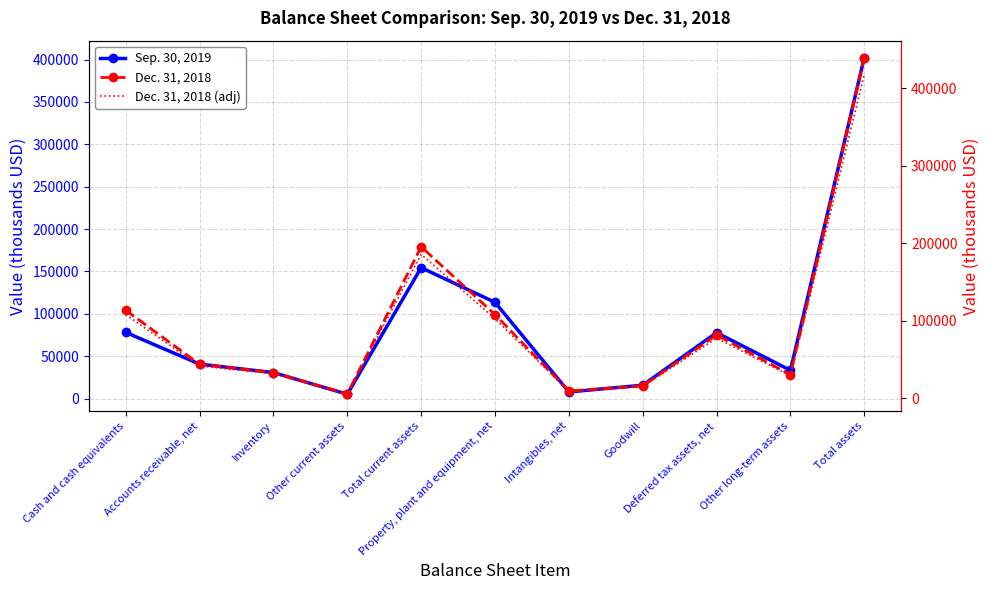

Where is the first local minimum for Dec. 31, 2018?

Other current assets